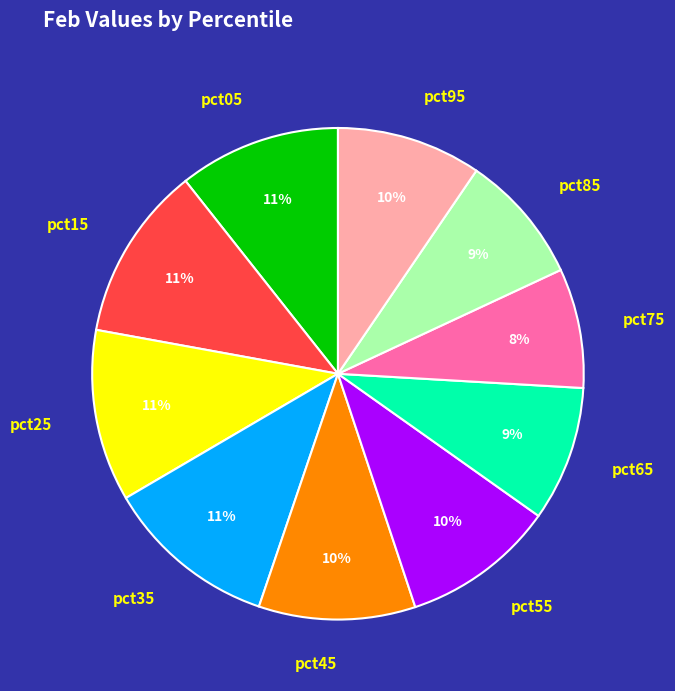

How many slices are in this pie chart?

10